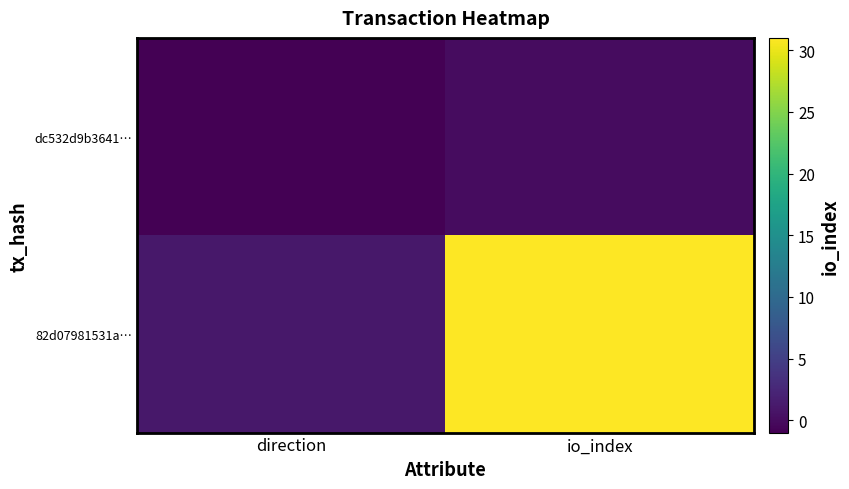

Which series has the widest spread of values?

82d07981531a…